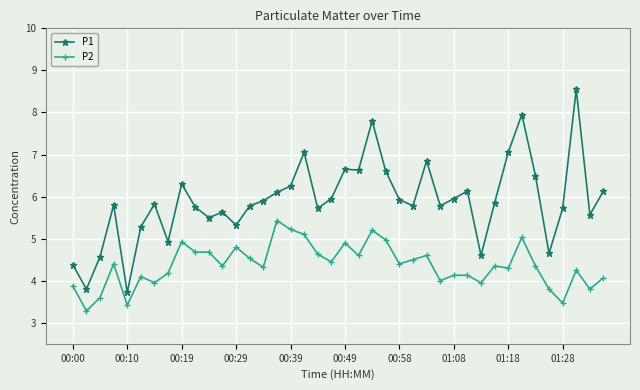

Rank the series by their average value, from highest to lowest.

P1, P2